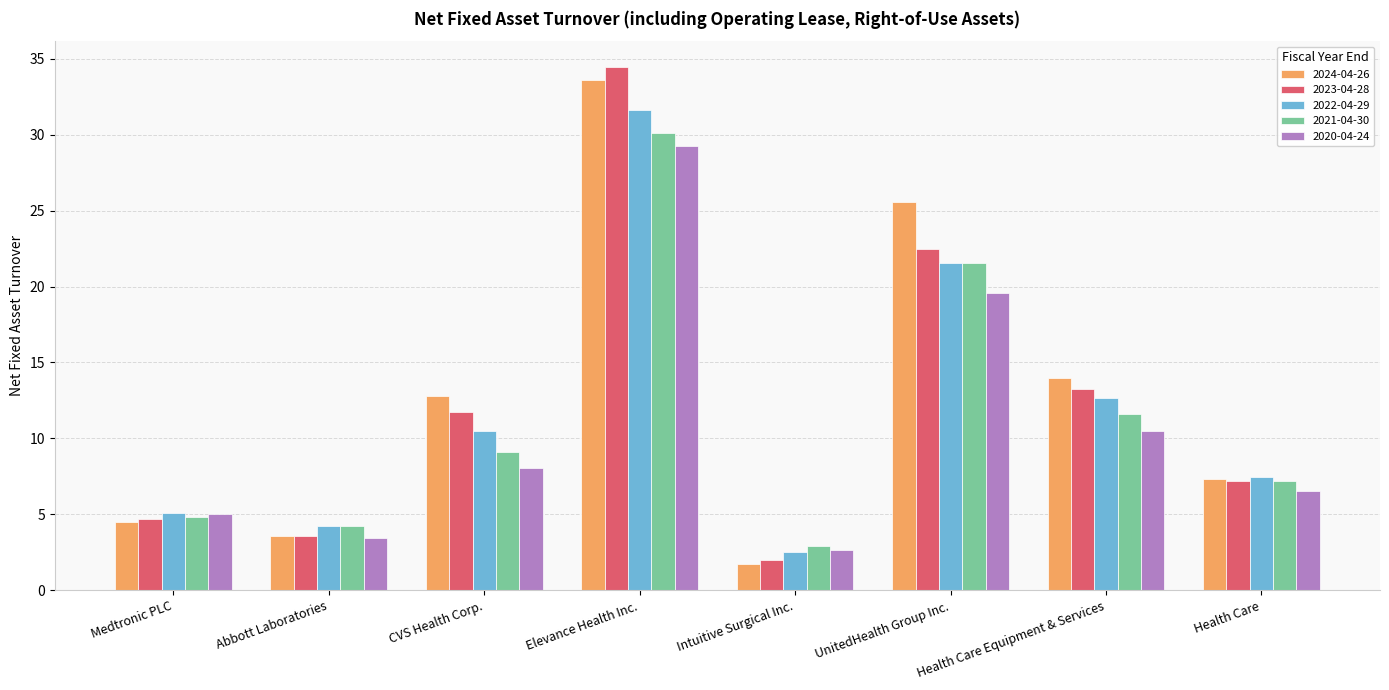

Rank the categories by 2022-04-29 value from lowest to highest.

Intuitive Surgical Inc., Abbott Laboratories, Medtronic PLC, Health Care, CVS Health Corp., Health Care Equipment & Services, UnitedHealth Group Inc., Elevance Health Inc.